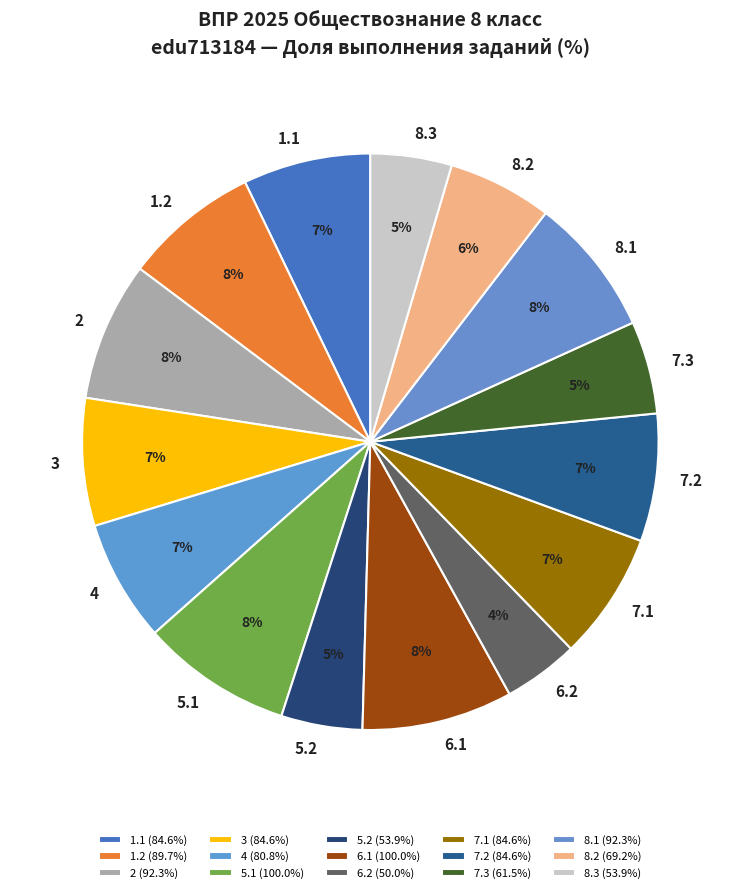

To the nearest percent, what is the difference between the largest and smallest slice percentages?

4%